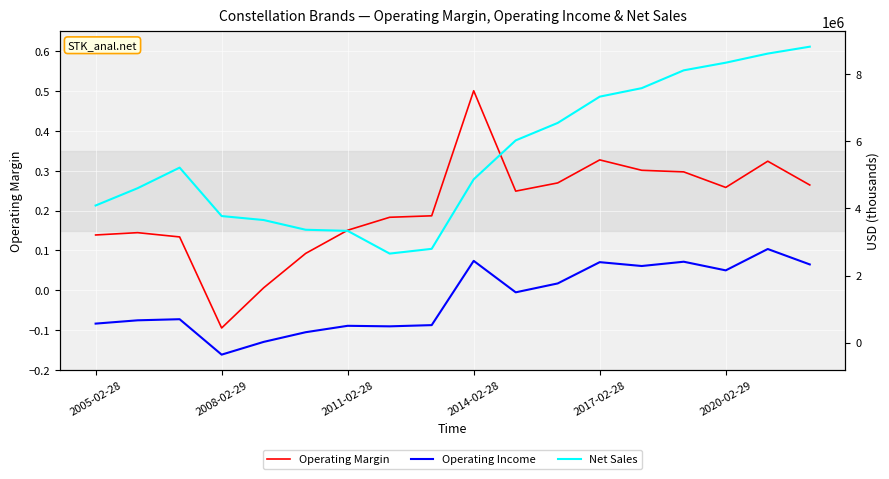

What is the total value across all series at 14?

10528200.3